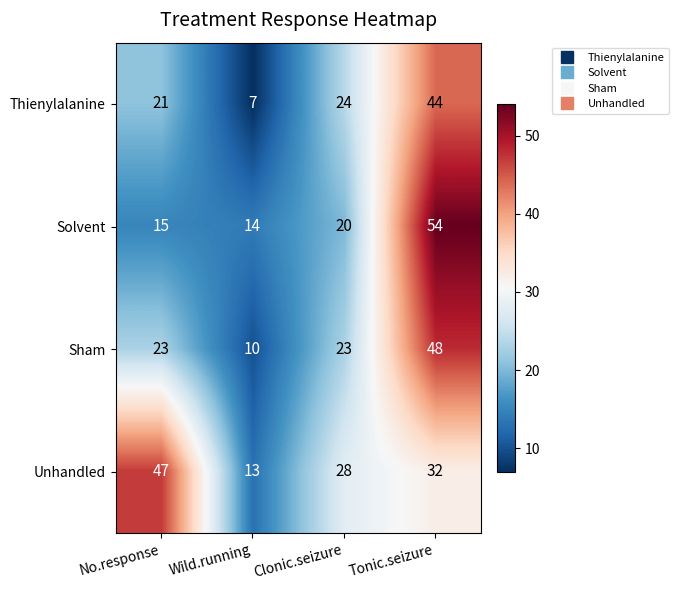

What is the difference between the highest and lowest values at Tonic.seizure?

22